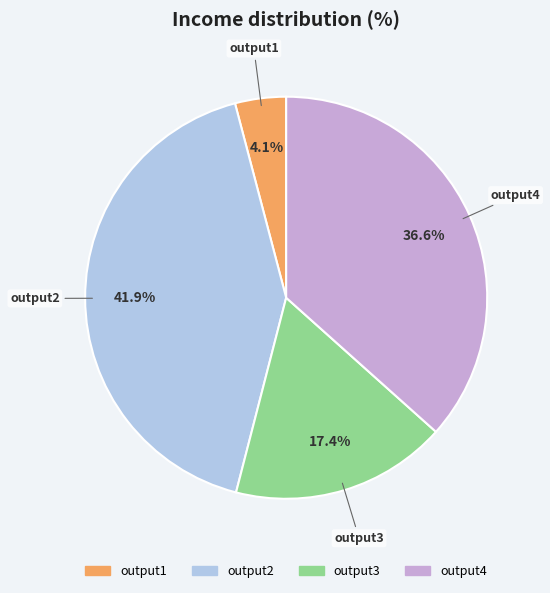

Does output3 represent more than half of the total?

No